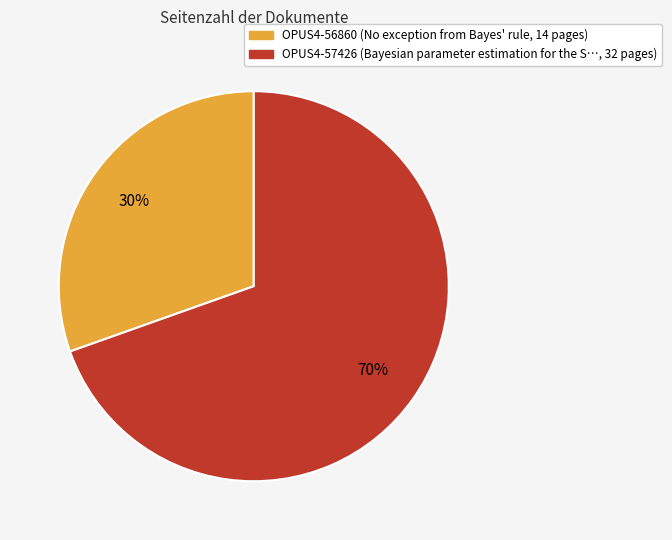

True or false: OPUS4-56860 accounts for 30% of the total.

True